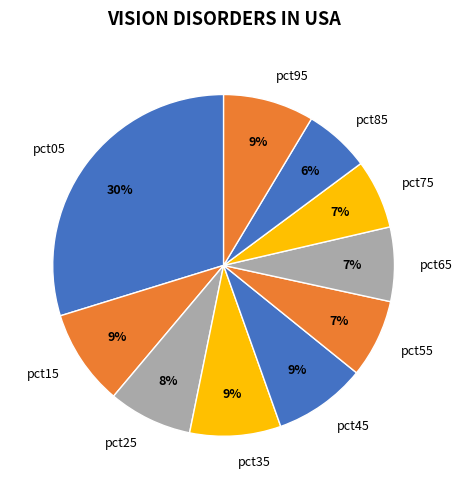

To the nearest percent, what percentage of the pie is pct55?

7%